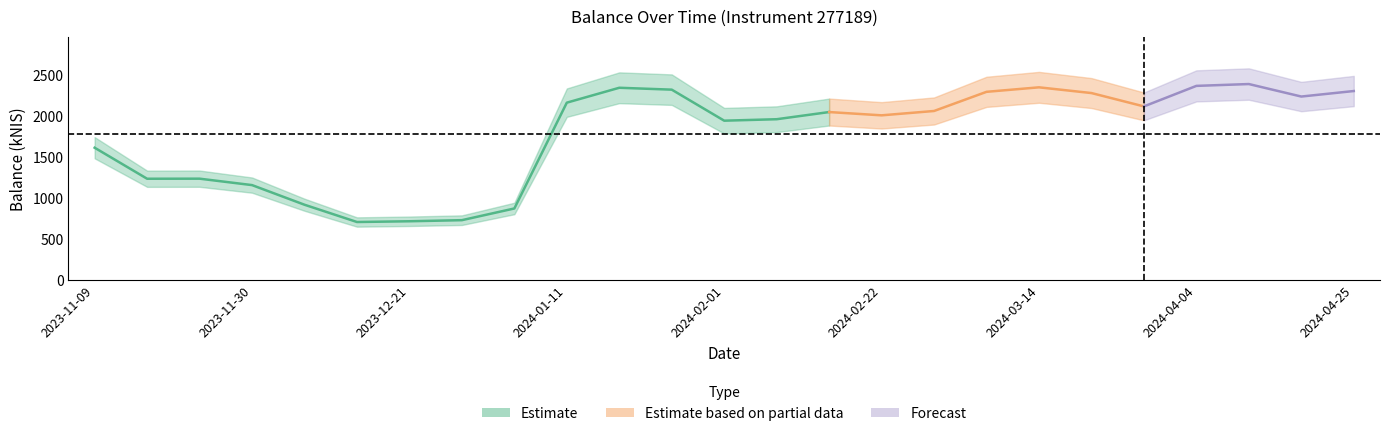

How many data points are less than 2047?

12